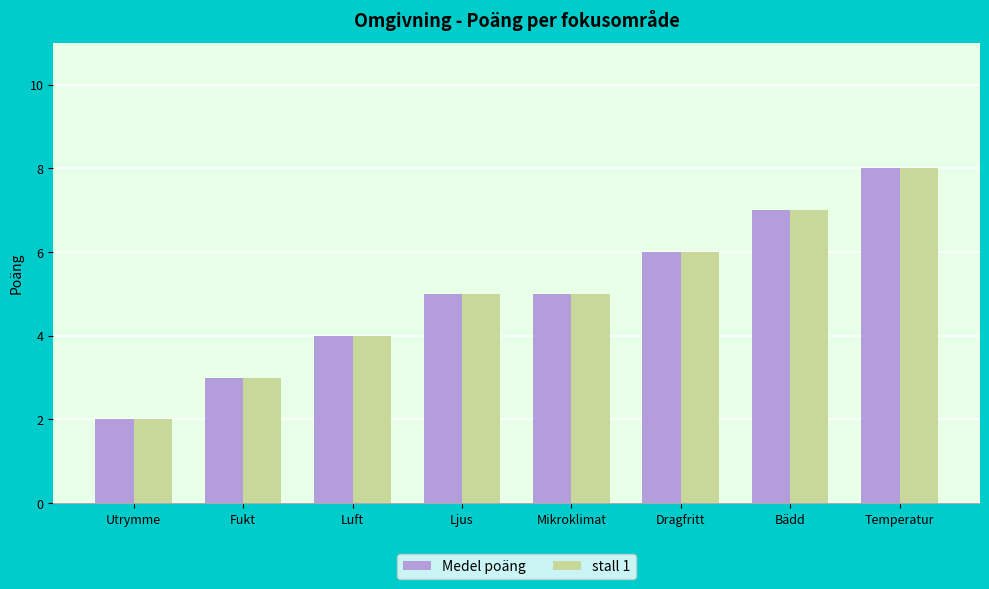

At which category is the sum across all series the highest?

Temperatur